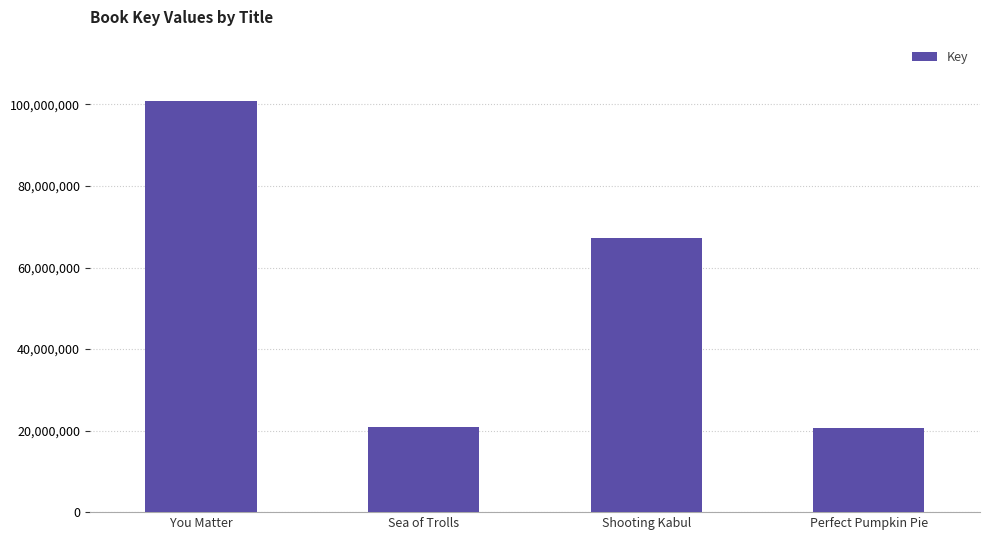

At which label is the value closest to 60718173?

Shooting Kabul